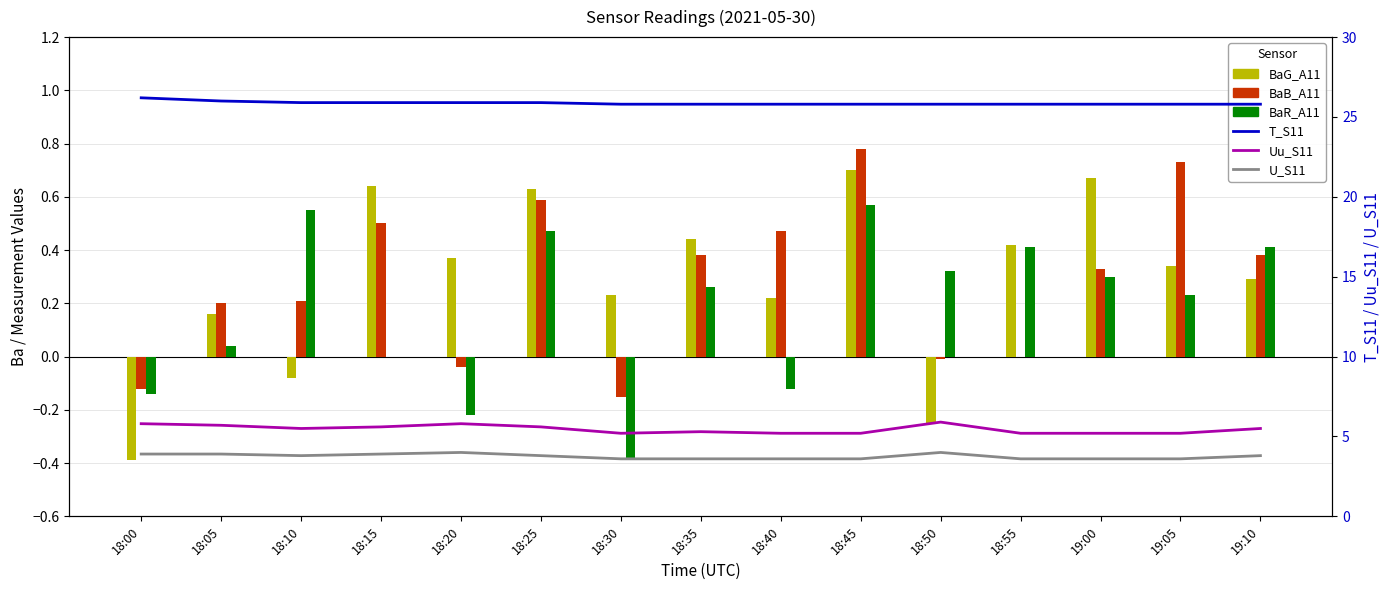

Which category has the highest value in the Uu_S11 series?

18:50